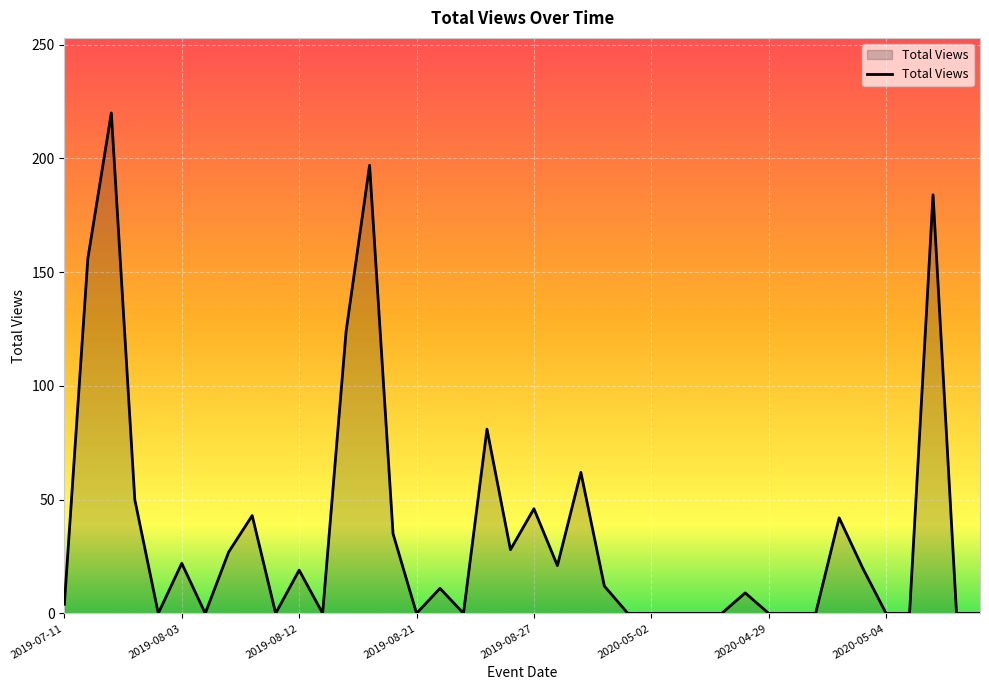

What is the maximum value shown in the chart?

220